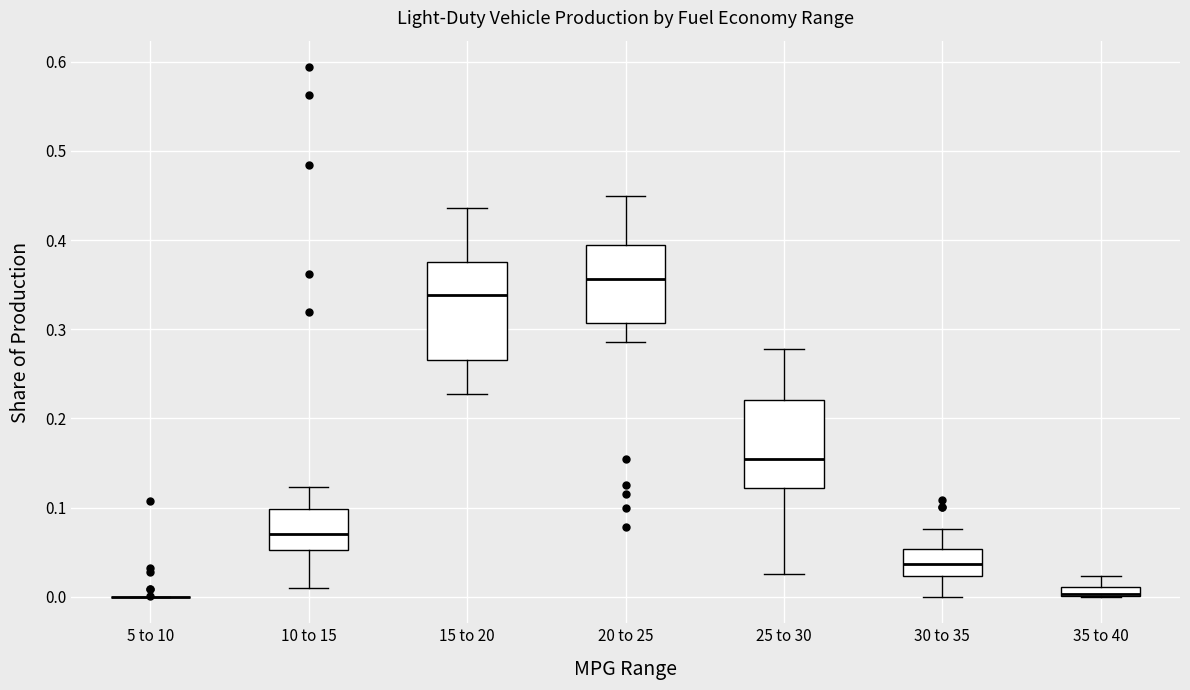

Where does the lower whisker of the box for 20 to 25 end on the y-axis? The values are not printed on the chart, so give them approximately, as read against the axis.

0.29